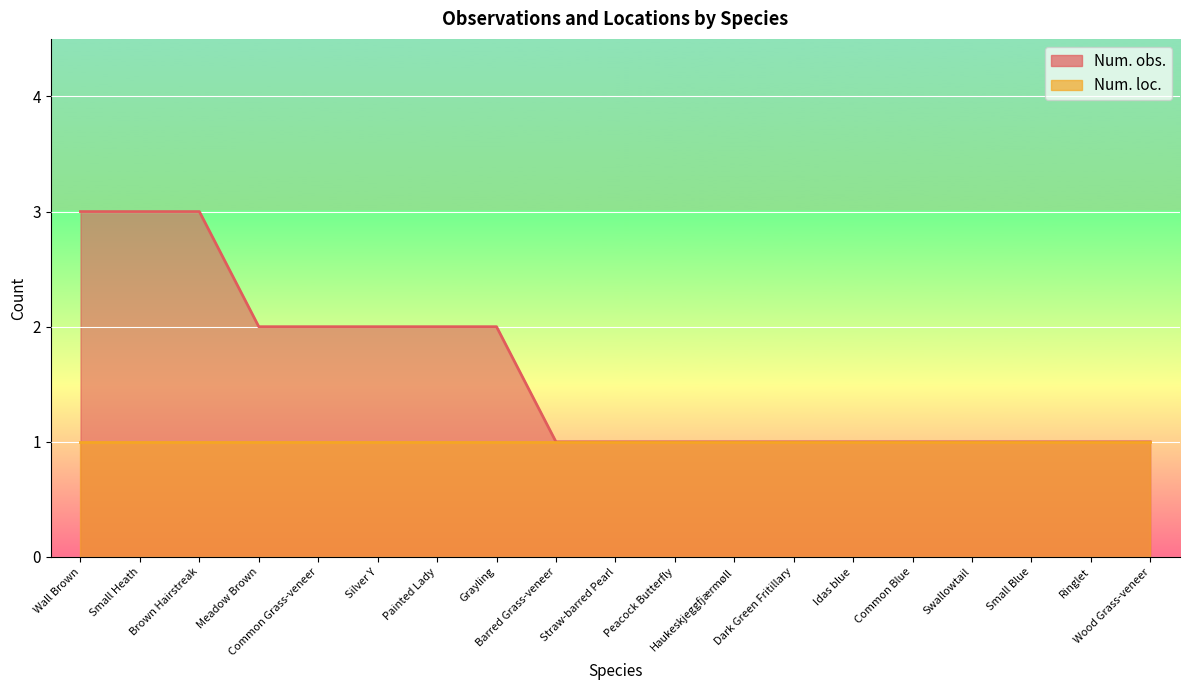

The chart shows a value of 3 at Brown Hairstreak. True or false?

True